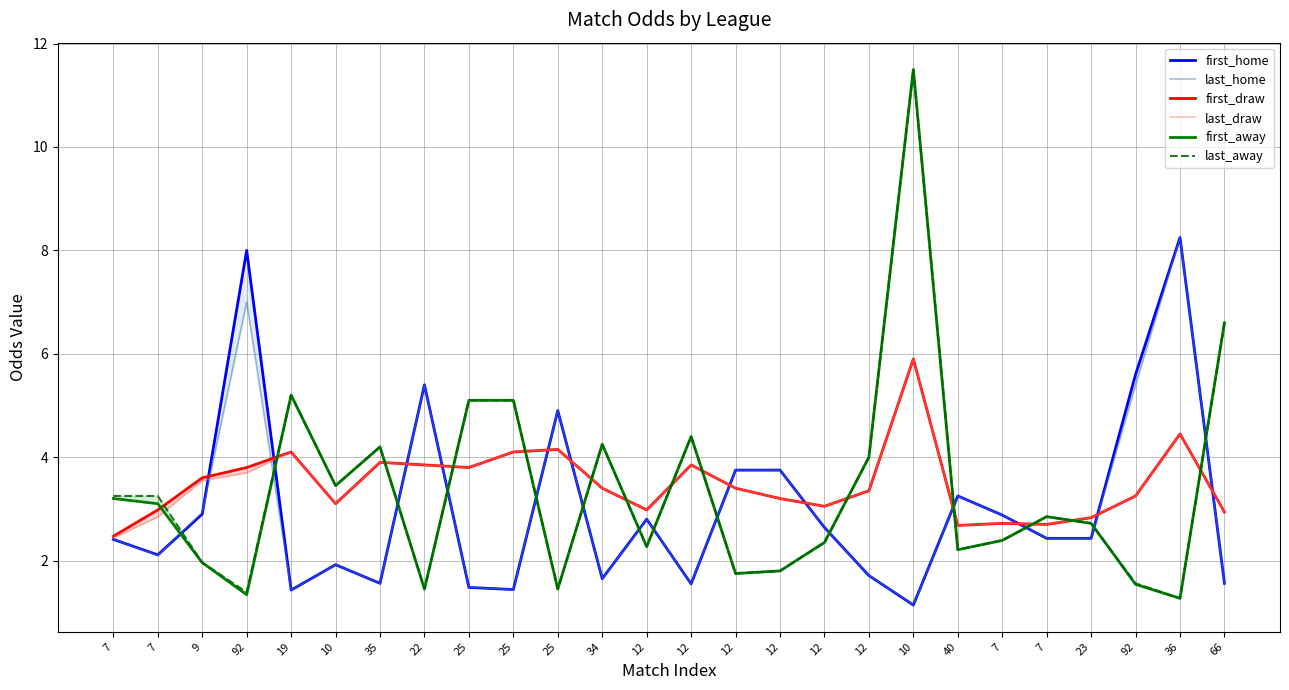

How many interior local peaks does the last_home series have?

7